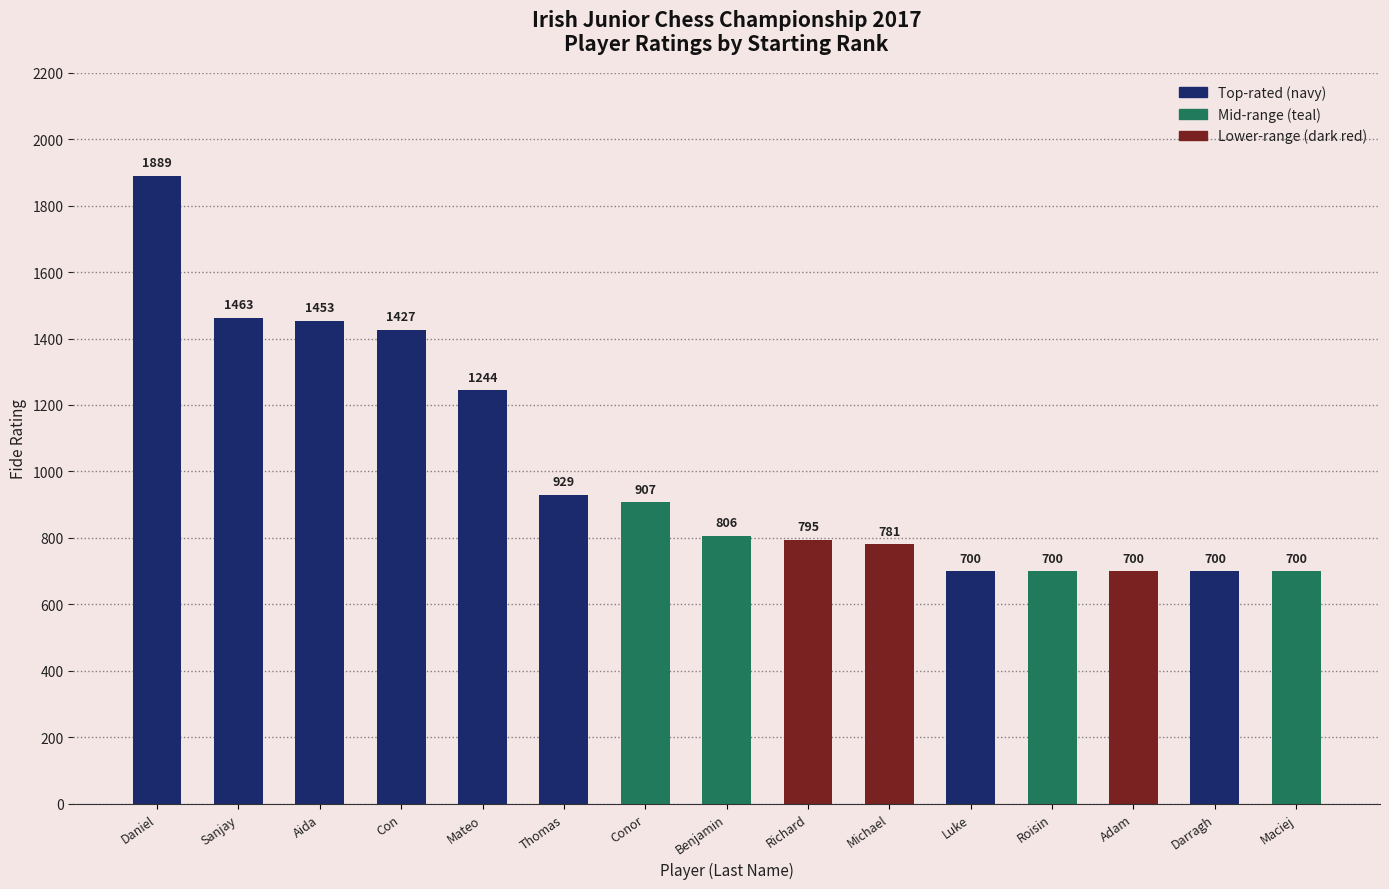

What is the smallest value displayed?

700